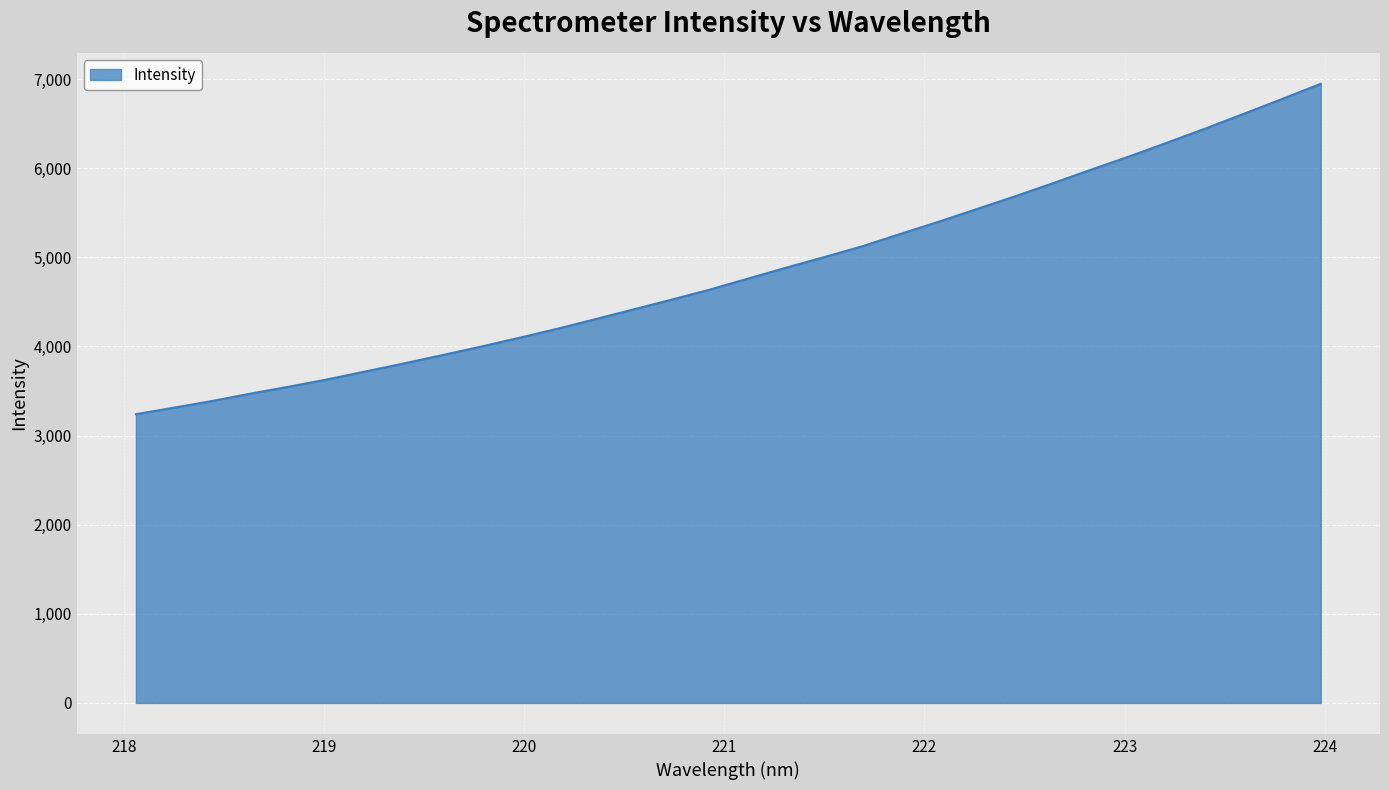

What is the sum of all values?

154900.6